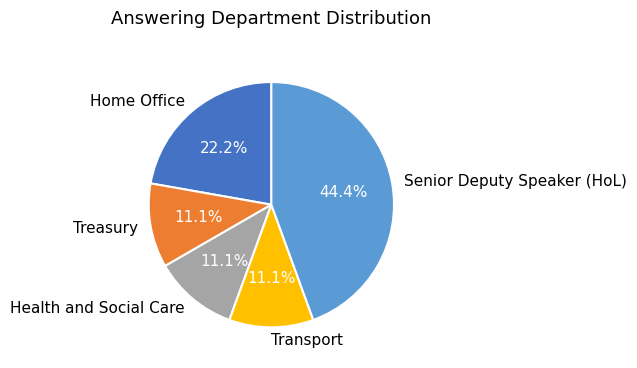

How many slices are in this pie chart?

5